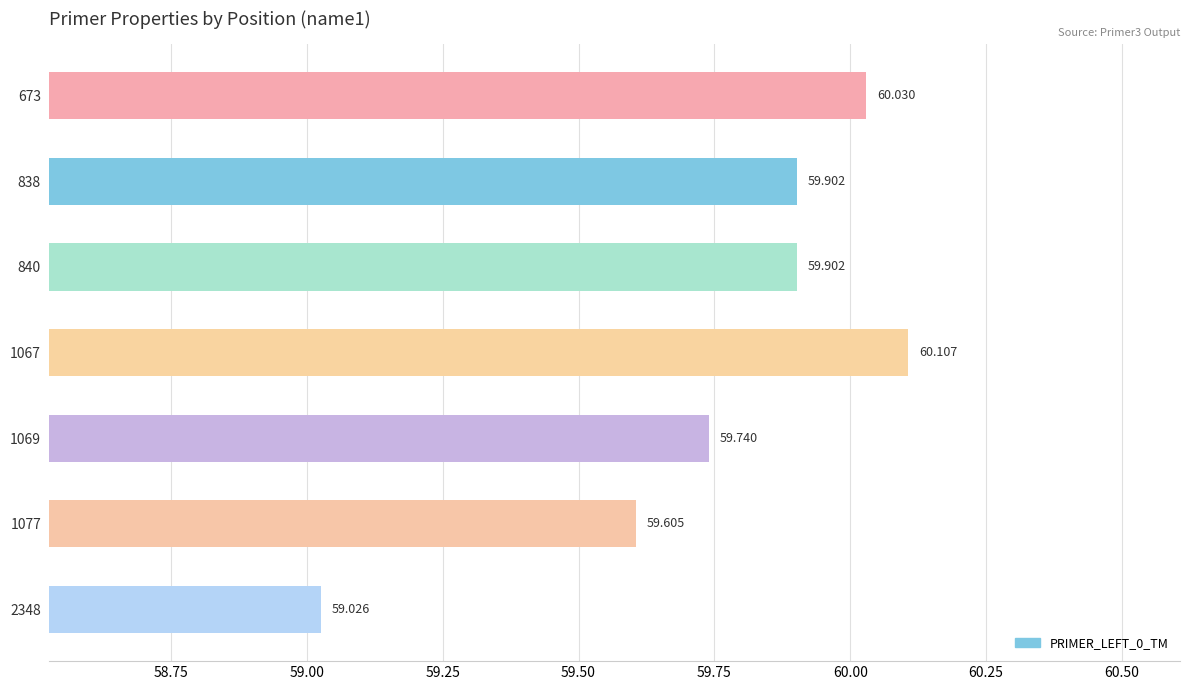

How many distinct data groups are displayed?

1